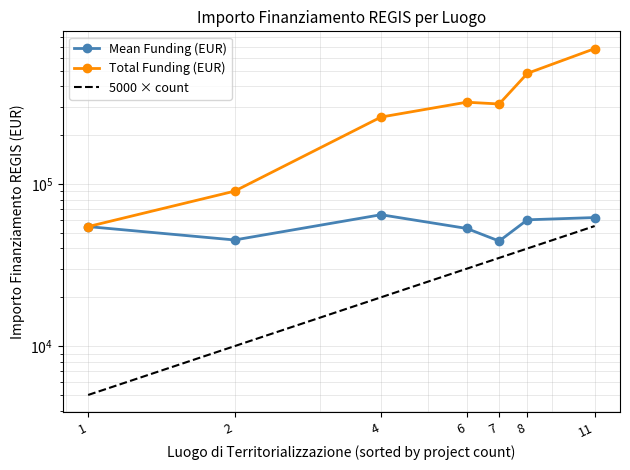

Read the Mean Funding (EUR) value at 8.

60098.6